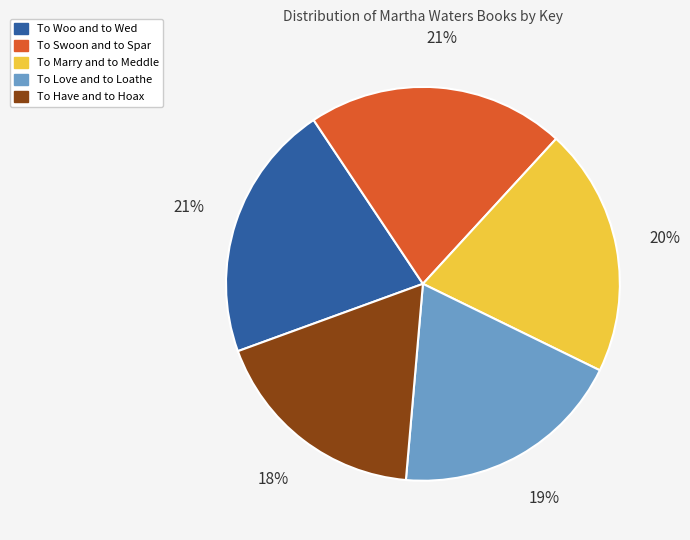

To the nearest percent, what percentage of the pie is To Woo and to Wed?

21%